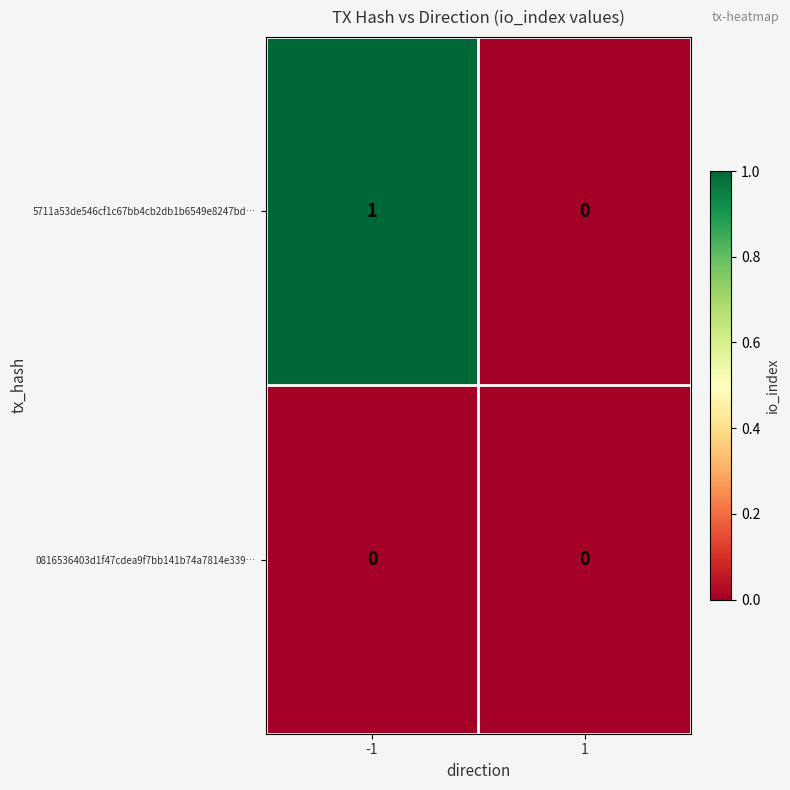

The 0816536403d1f47cdea9f7bb141b74a7814e339… series shows 0 at 1. True or false?

True